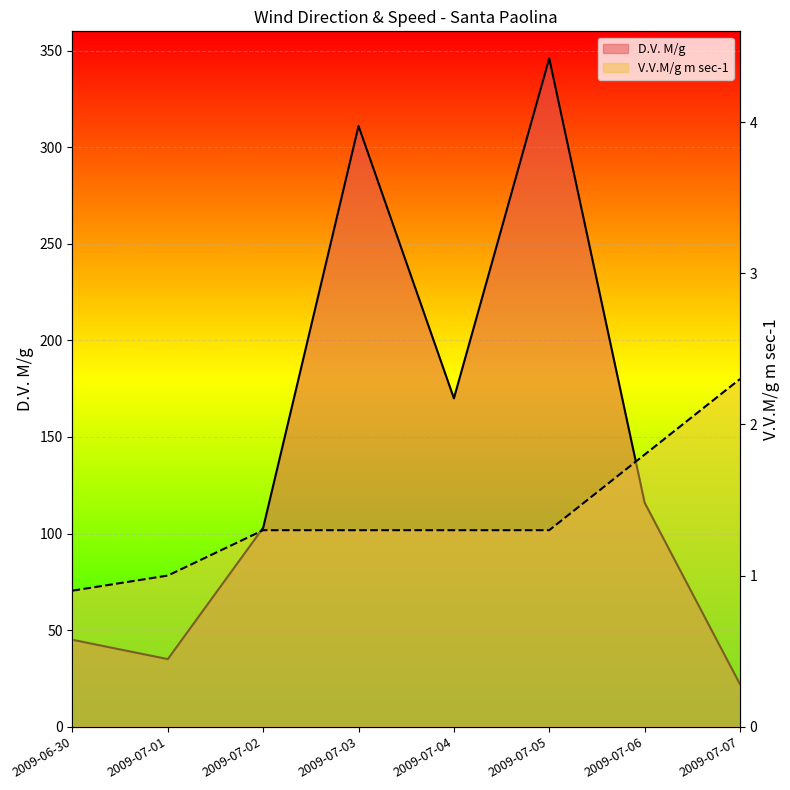

List the labels in order of V.V.M/g m sec-1 value, smallest first.

2009-06-30, 2009-07-01, 2009-07-02, 2009-07-03, 2009-07-04, 2009-07-05, 2009-07-06, 2009-07-07